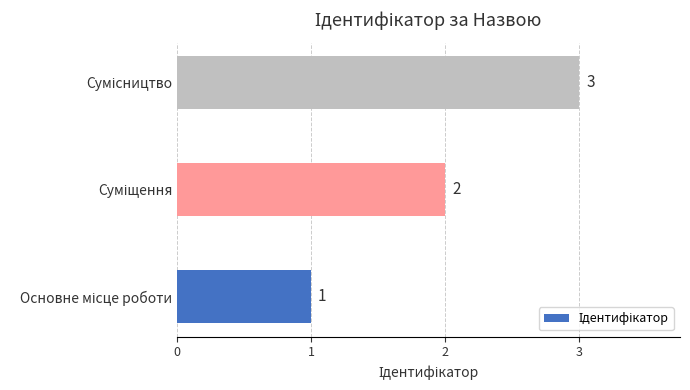

How many bars are there in total?

3